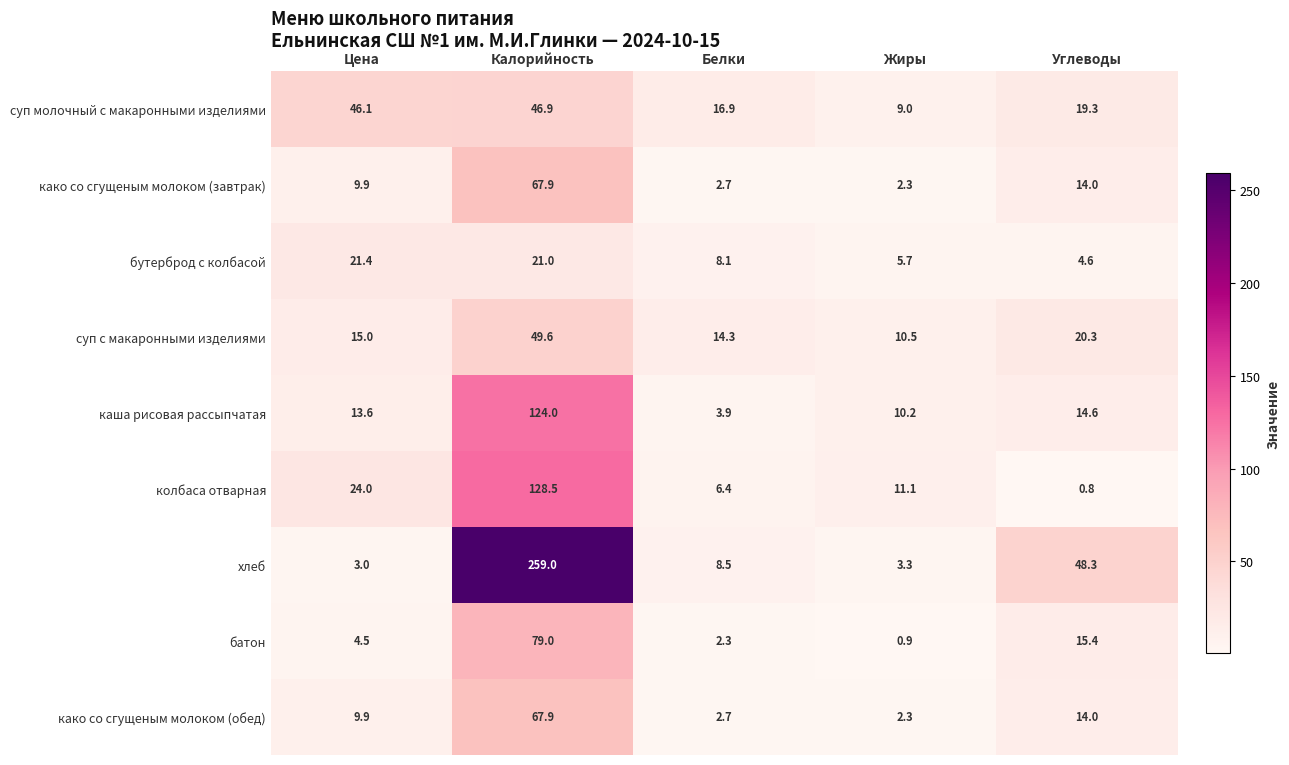

What is the sum of all каша рисовая рассыпчатая values?

166.3